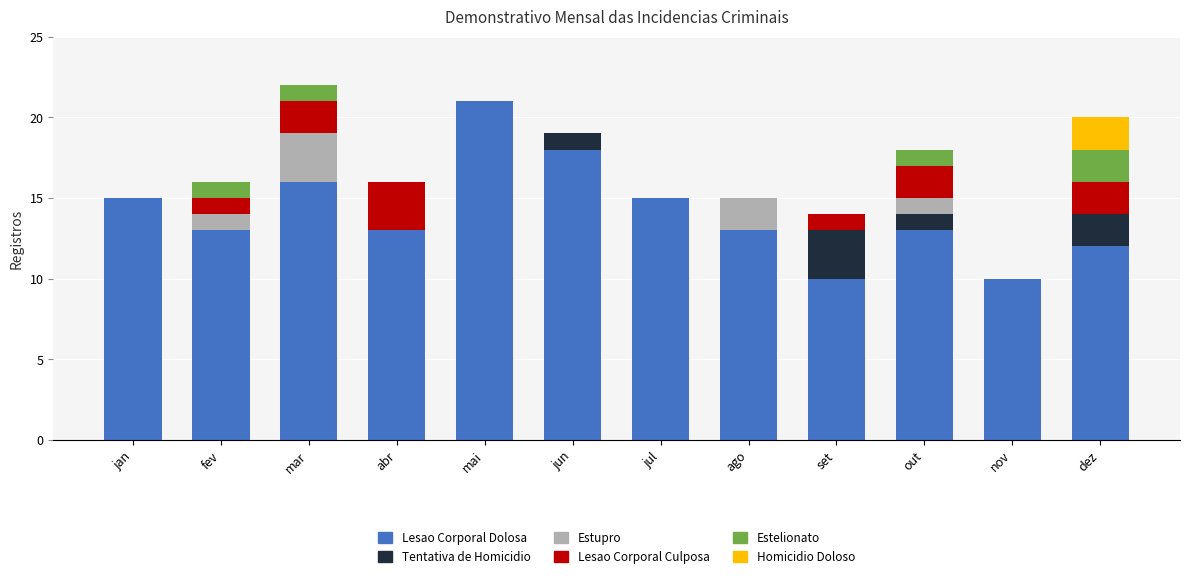

Are the bars grouped side by side (vs. stacked)?

No